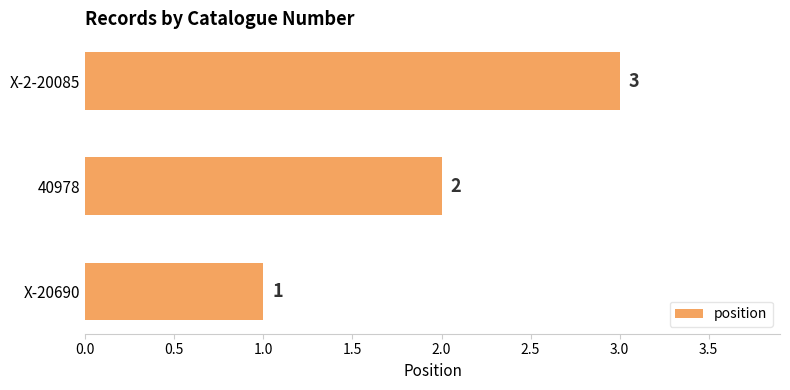

At which label is the value closest to 2?

40978